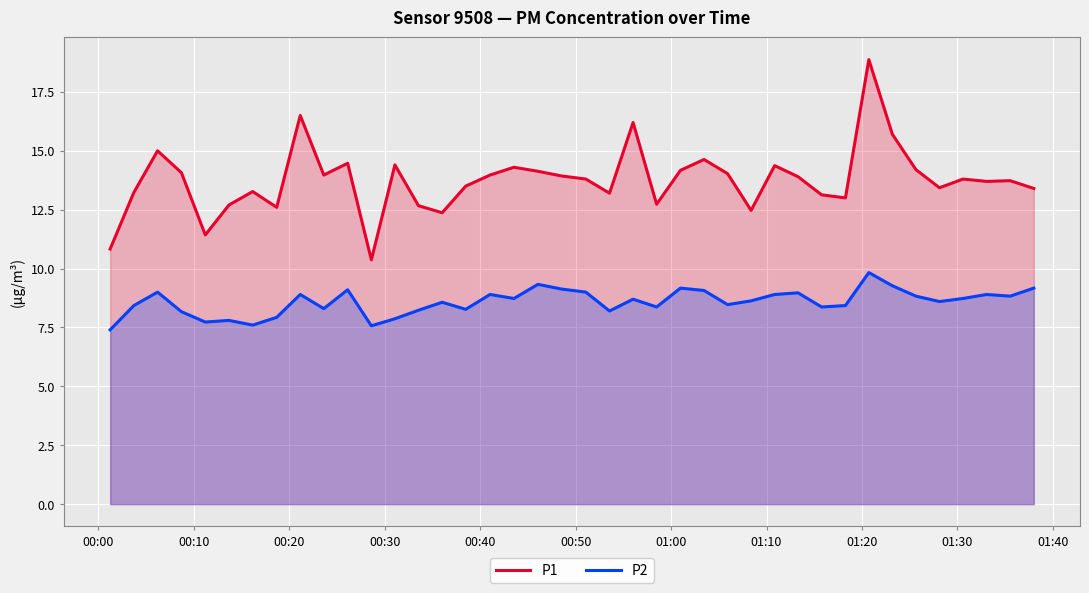

What is the difference between the maximum and minimum values in the P2 series?

2.4